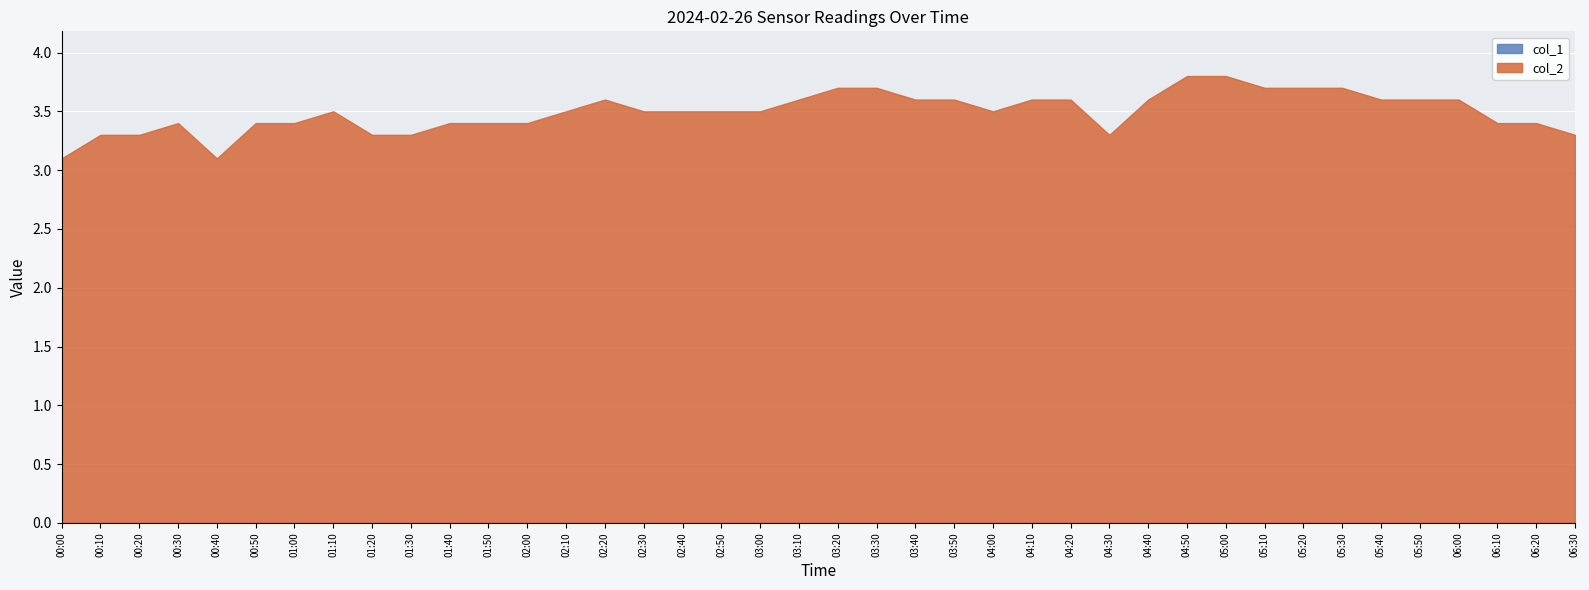

What is the spread (max minus min) of values at 02:10?

3.5